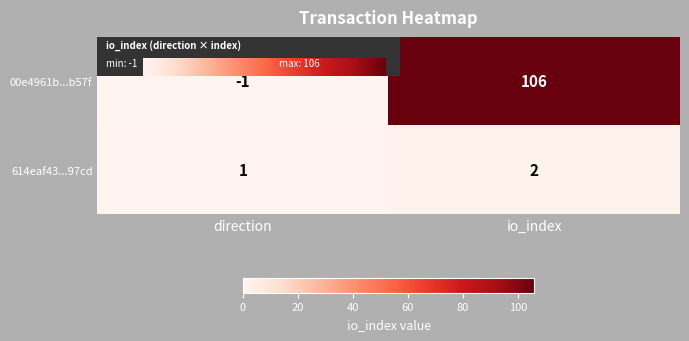

How many data points in 614eaf43...97cd are less than 2?

1